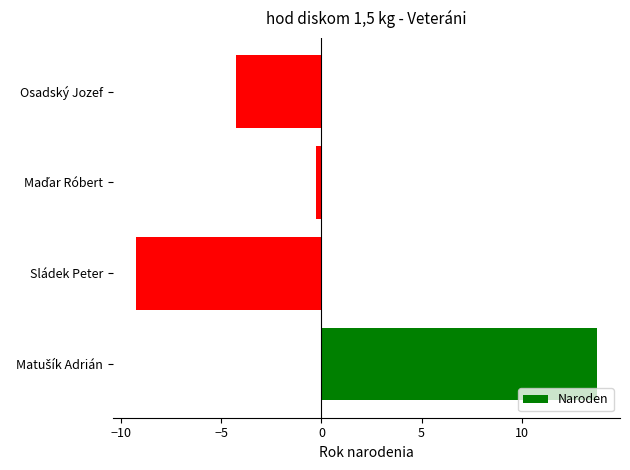

Reading bottom to top, list all the values displayed in this chart.

13.8	-9.2	-0.2	-4.2